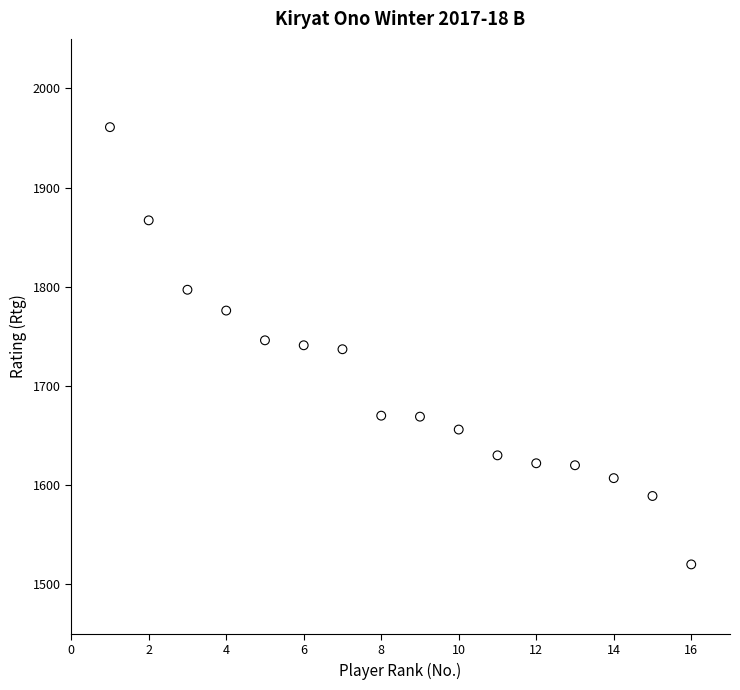

What is the range of Y values (max minus min)?

441